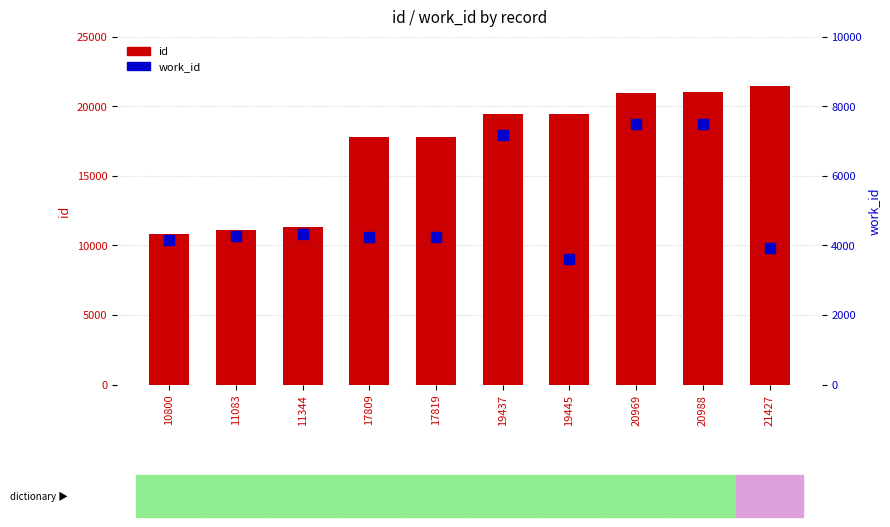

What is the sum of the id values at 19437 and 20969?

40406